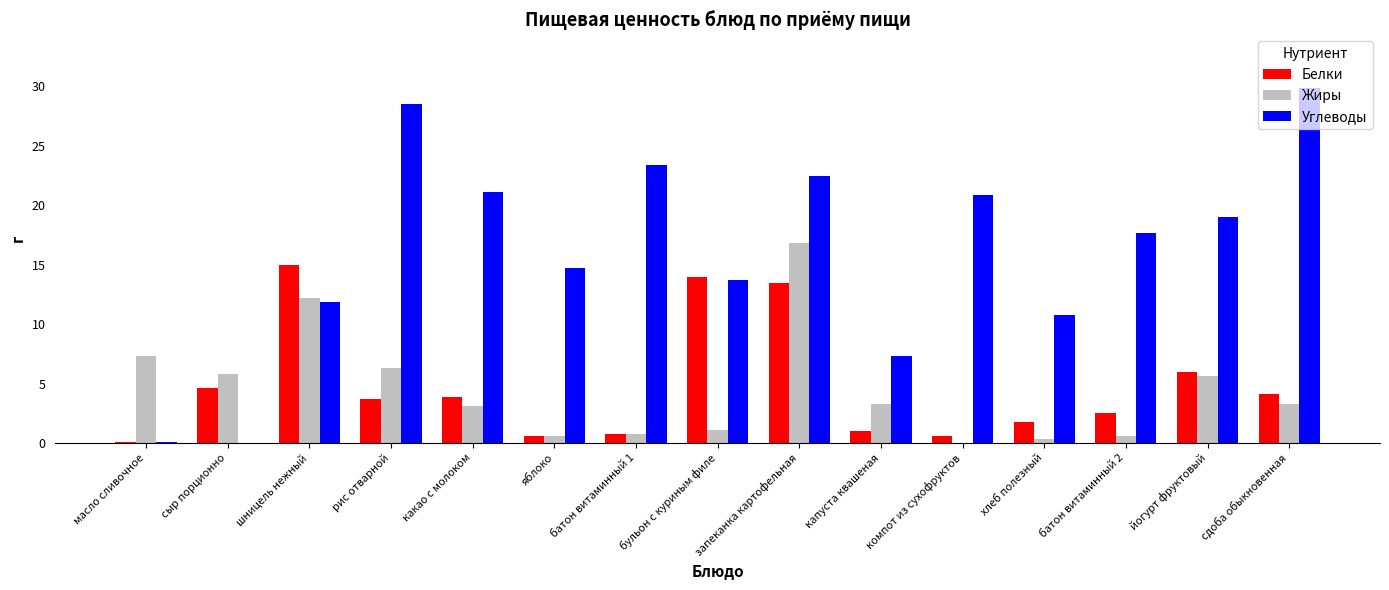

How many distinct data groups are displayed?

3